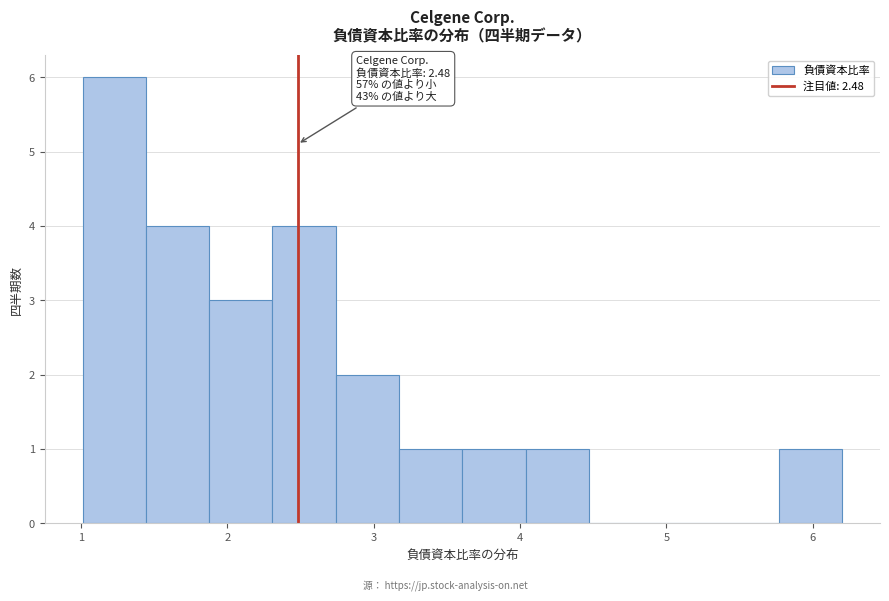

Which range on the x-axis has the tallest bar?

1.0 to 1.4